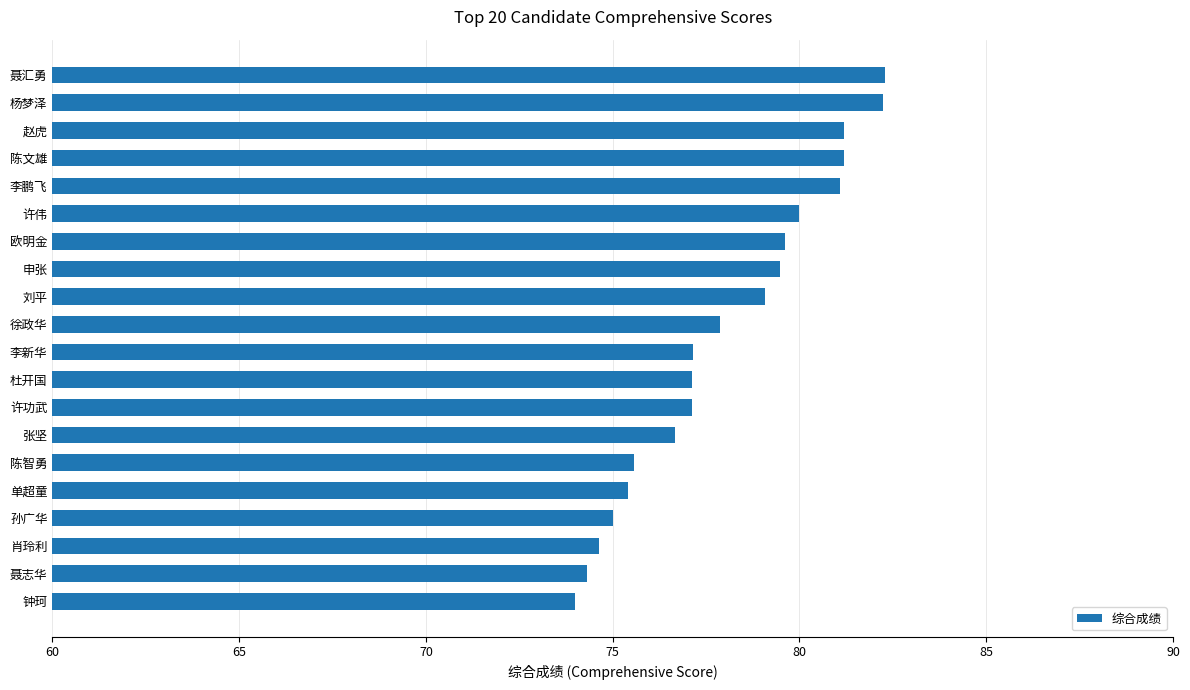

Does the chart contain any negative values?

No